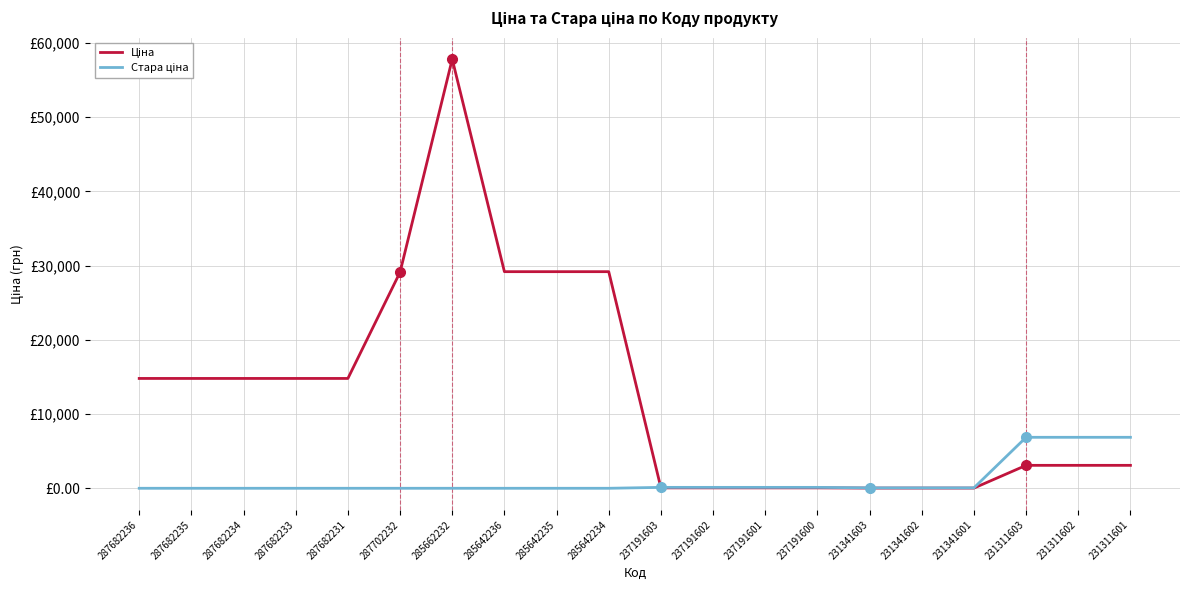

Does the chart display data point markers on the line(s)?

No